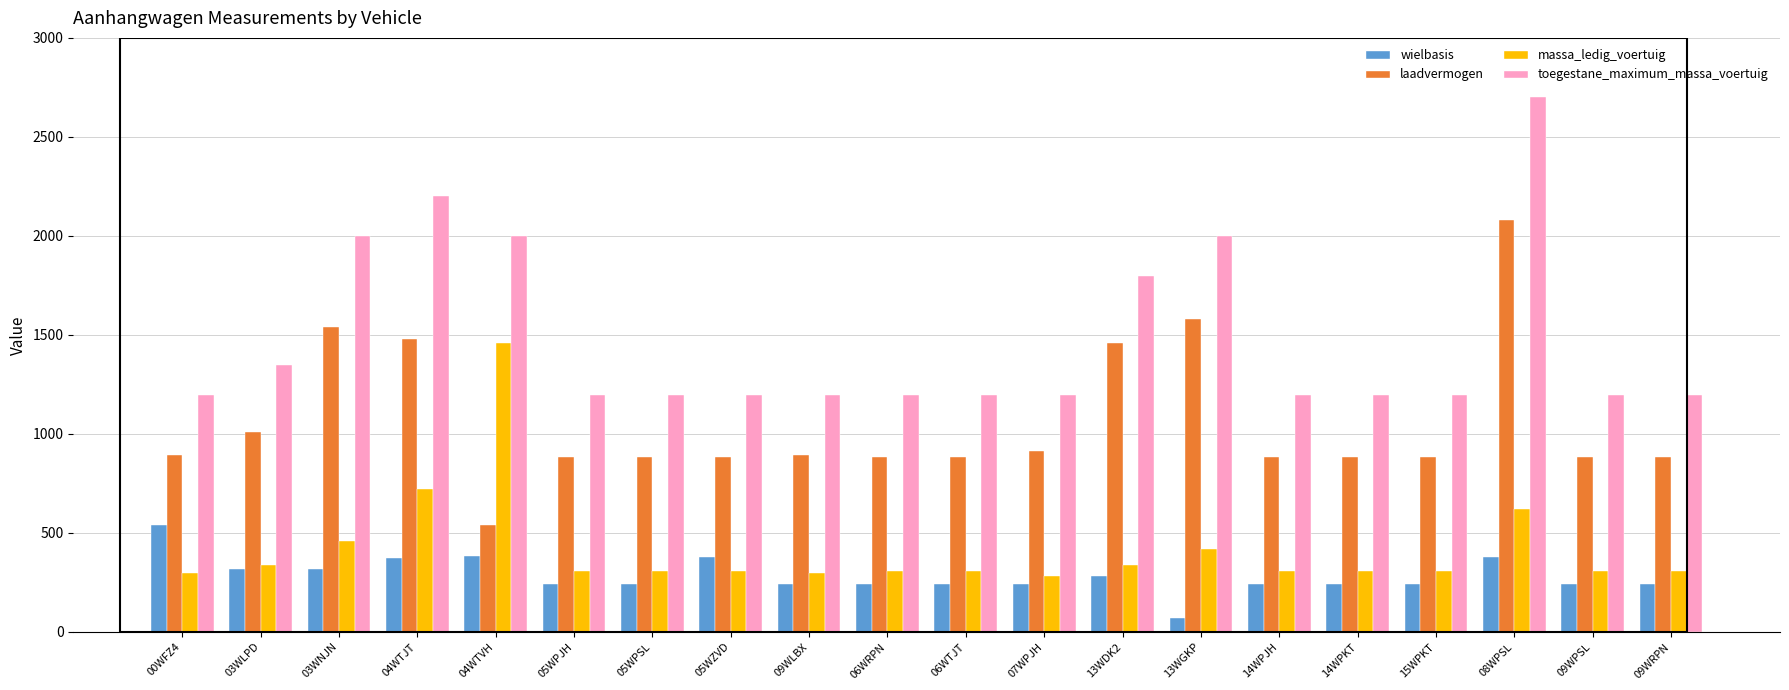

What is the difference between the second highest and minimum values in the wielbasis series?

313